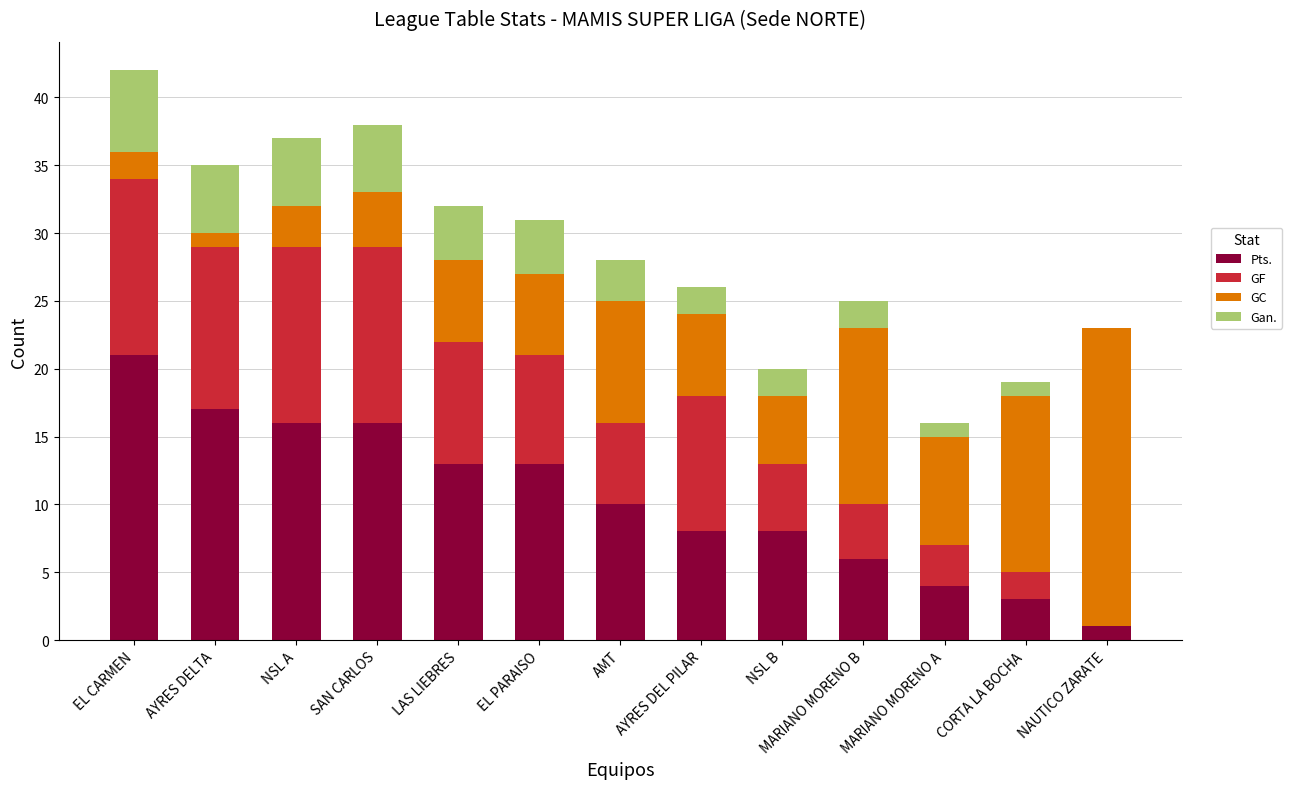

Does the chart contain stacked bars?

Yes